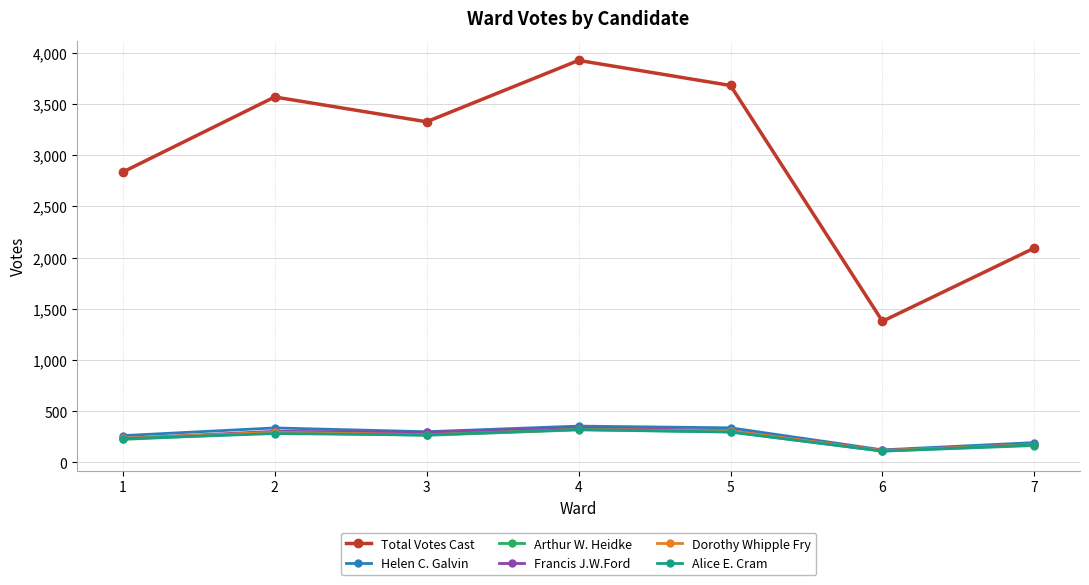

What is the difference between the highest and lowest values at 7?

1928